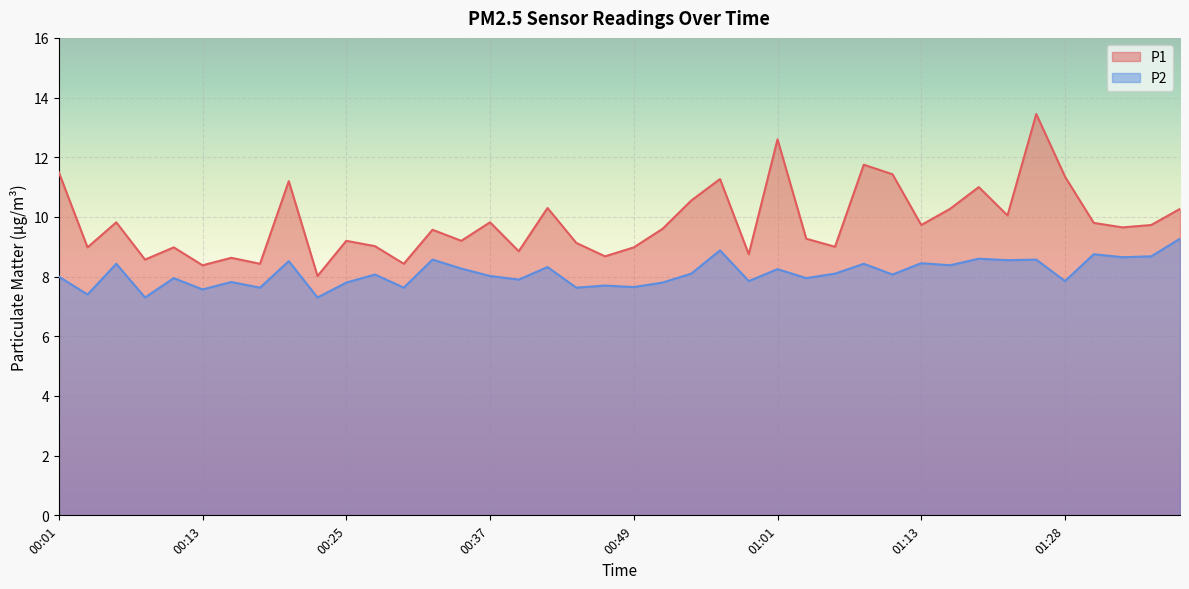

How many lines are shown in the chart?

2